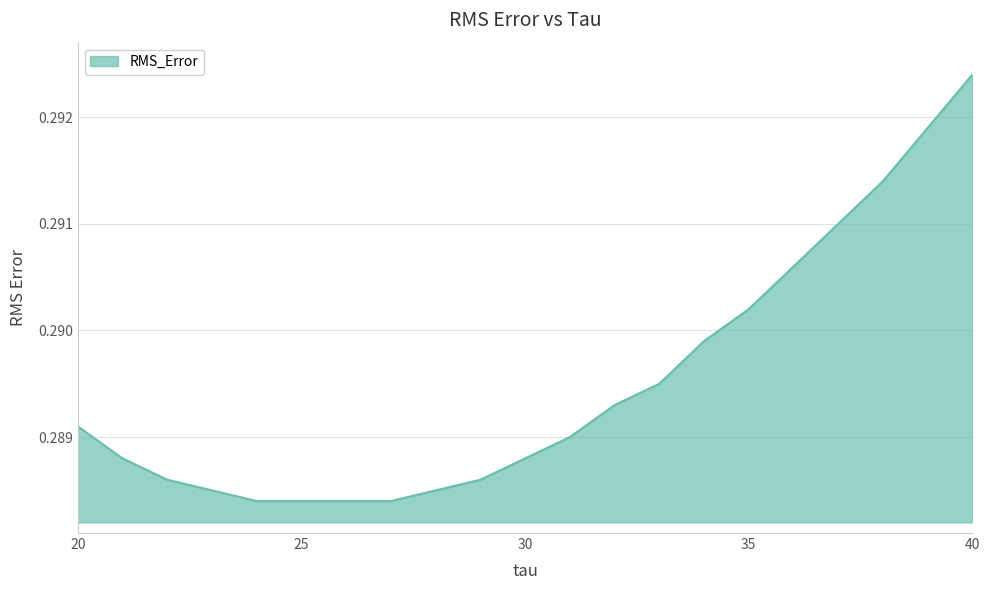

How many values are between 0 and 1?

21